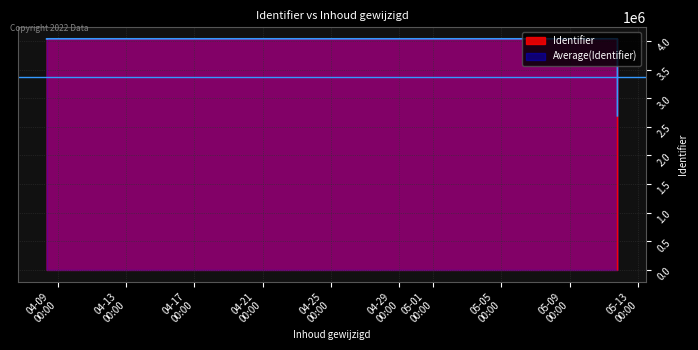

What is the change in value from 2021-04-12 07:54:33 to 2021-05-11 19:00:11?

+6